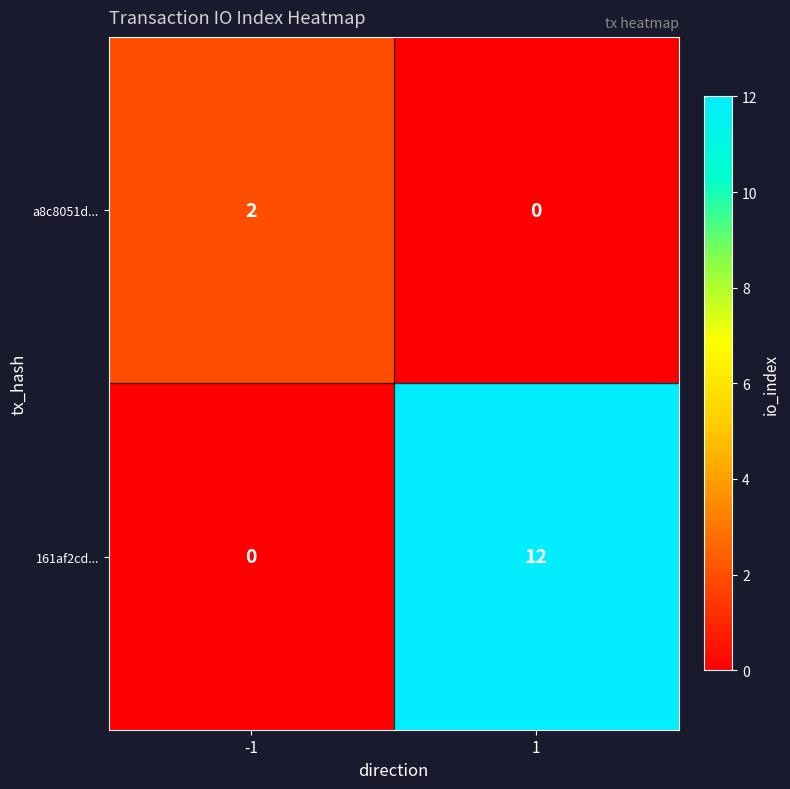

Reading left to right, what are all the values shown in this chart?

a8c8051d...: 2	0
161af2cd...: 0	12